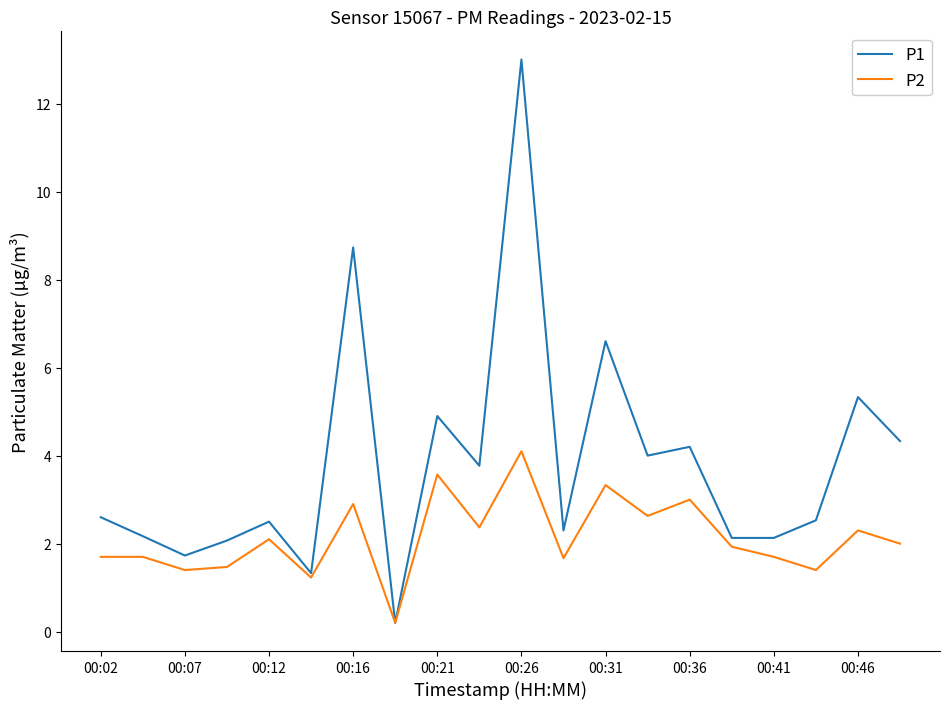

List the series in order of their peak value, lowest first.

P2, P1